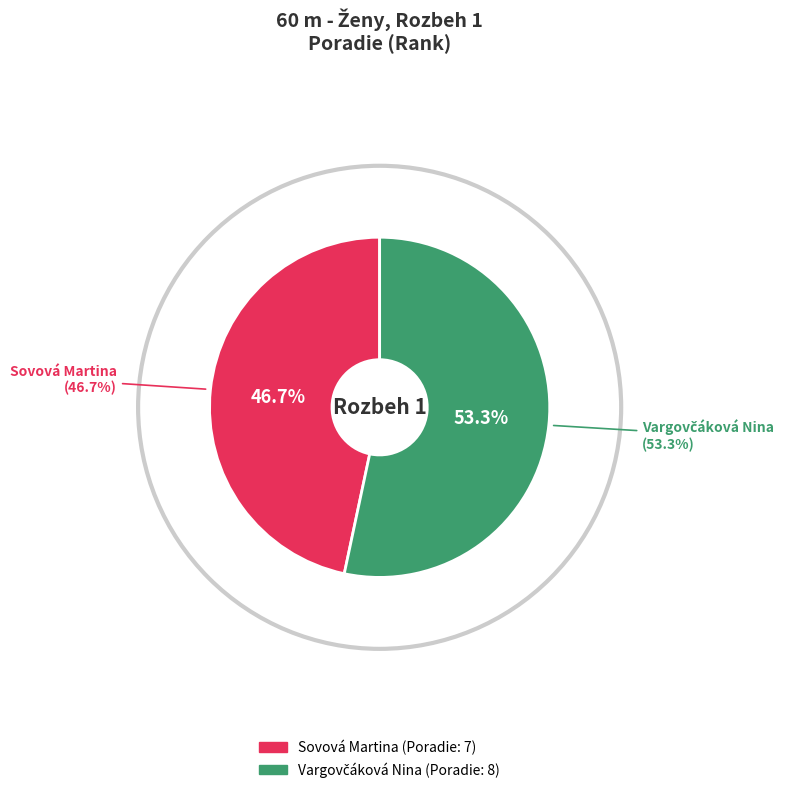

Which slice is the largest?

Vargovčáková Nina